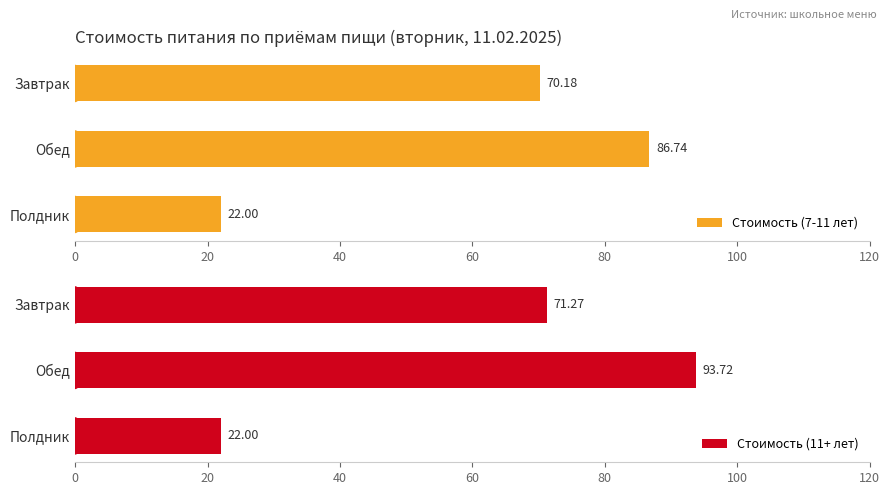

Rank the categories by Стоимость (7-11 лет) value from lowest to highest.

Полдник, Завтрак, Обед